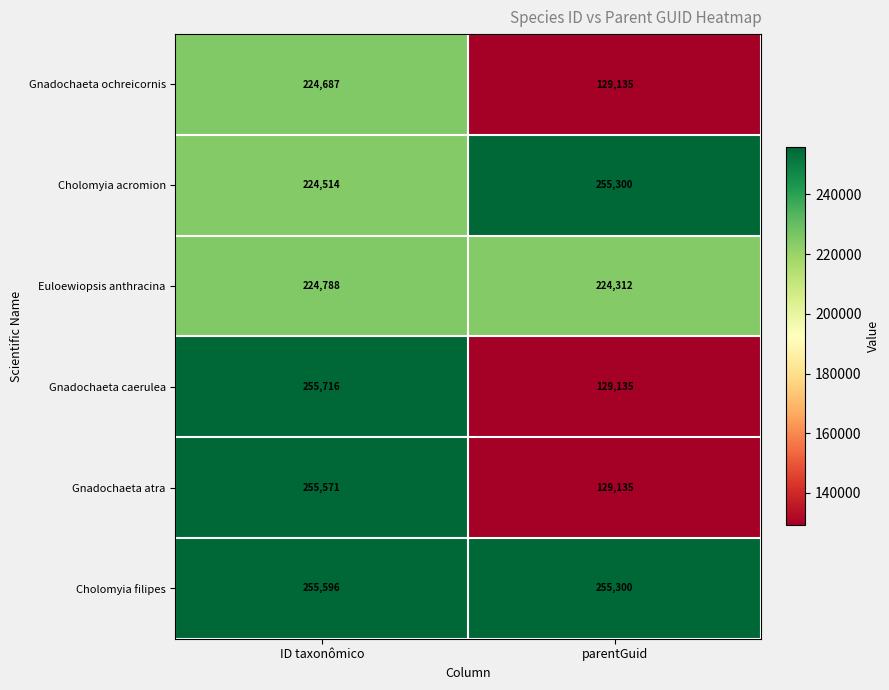

At which category is the sum across all series the highest?

ID taxonômico